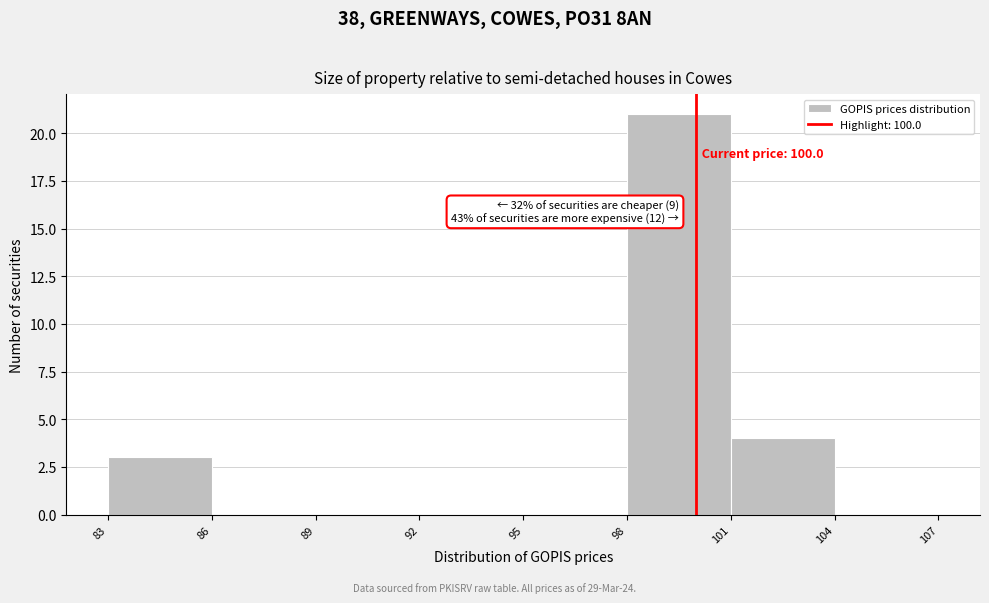

Which range on the x-axis has the tallest bar?

98 to 101